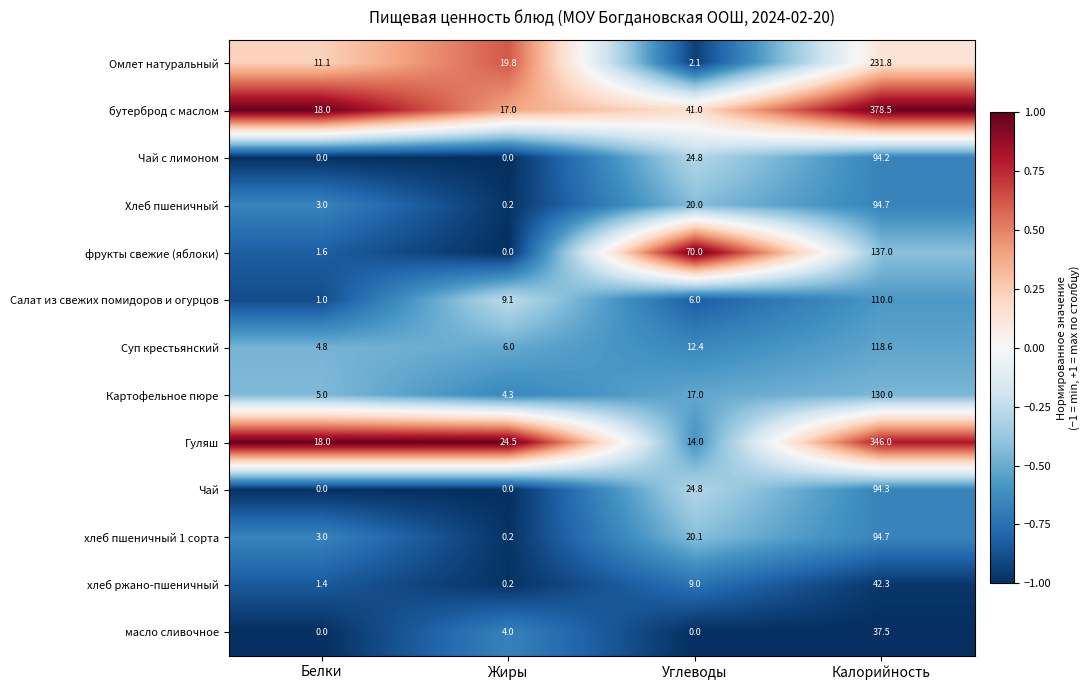

Which series has the largest range (max minus min)?

бутерброд с маслом